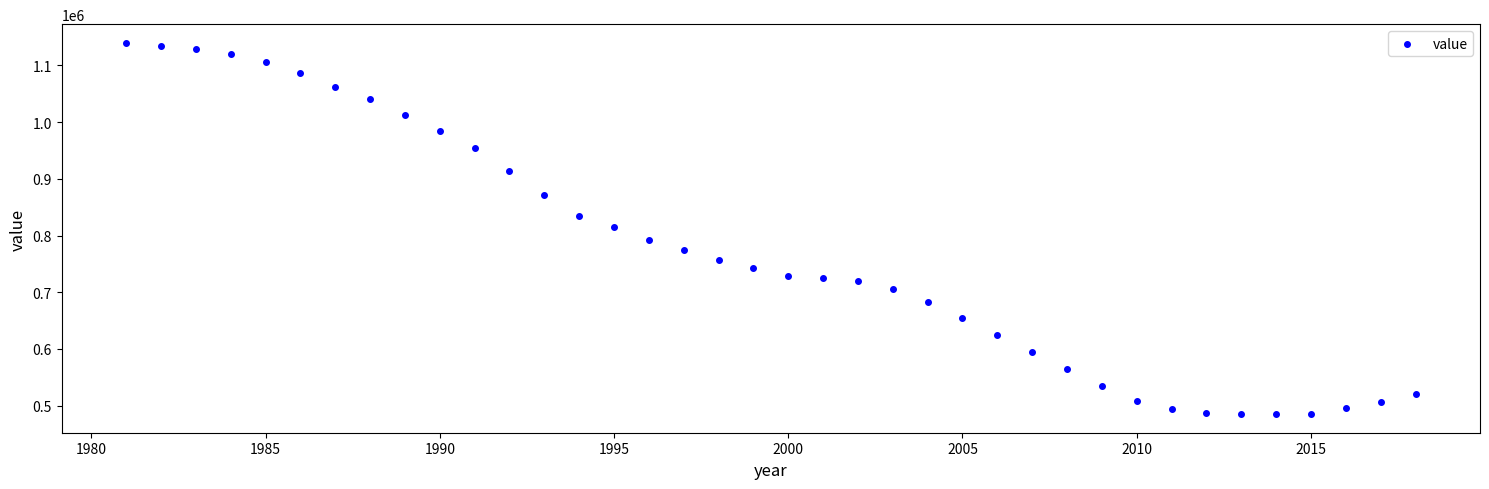

What is the range of X values (max minus min)?

37